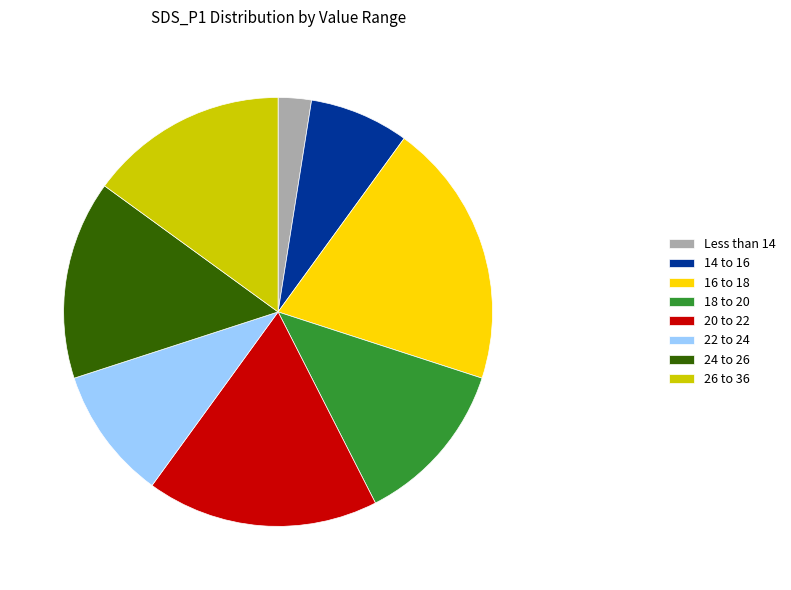

What is the ratio of the value at 16 to 18 to the value at Less than 14?

8.0